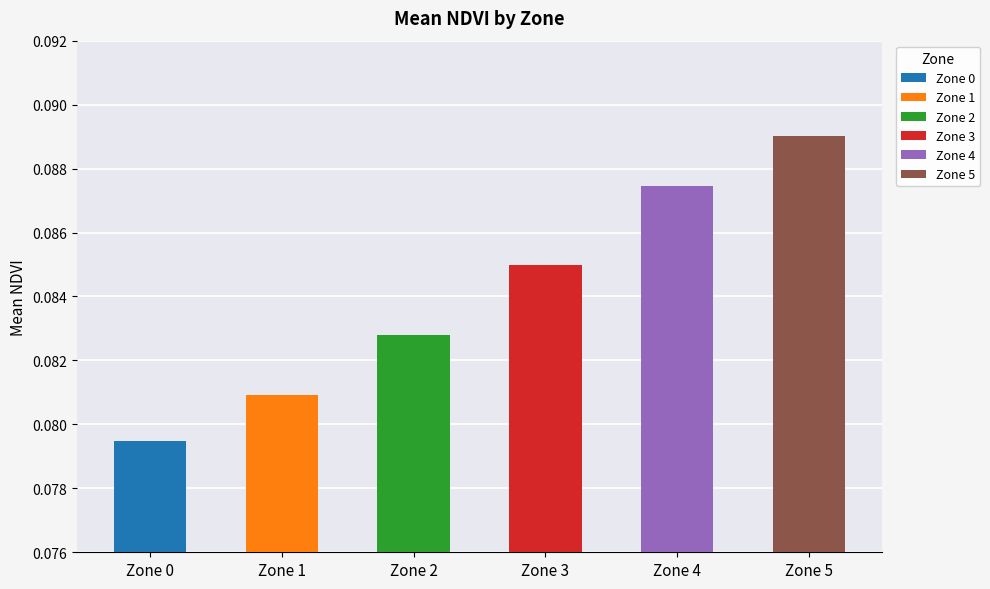

True or false: the data shows 0.1 at Zone 1.

True